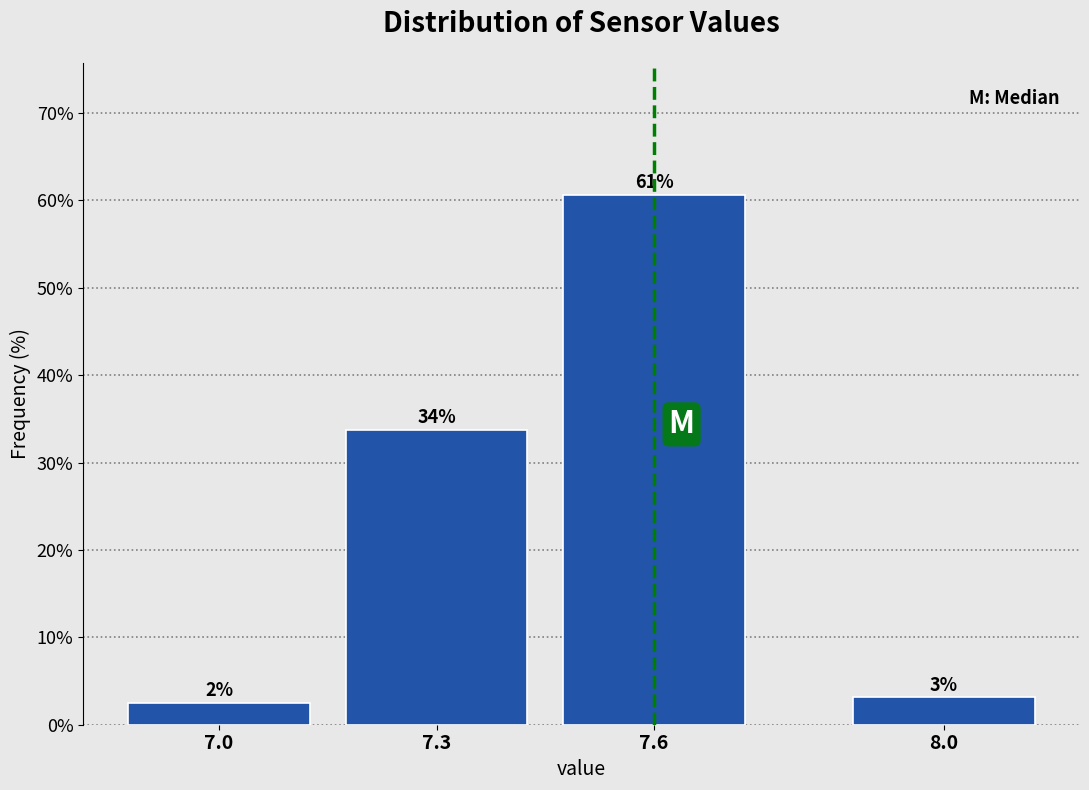

How many bars are there in total?

4